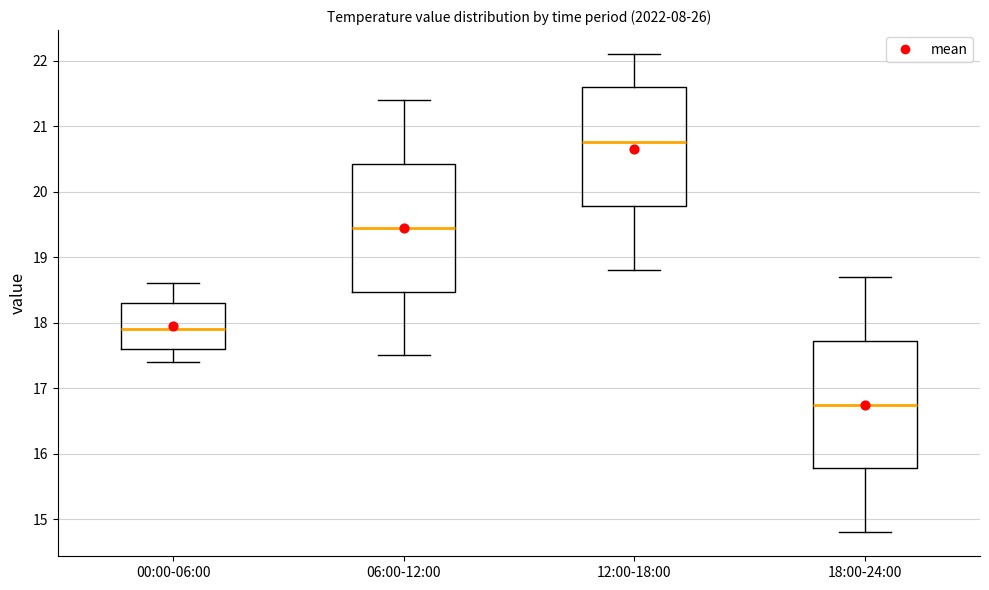

Reading left to right, read every box against the y-axis: the position of its median line, the range the box covers, and the ends of its whiskers. The values are not printed on the chart, so give them approximately, as read against the axis.

00:00-06:00: median 17.9, box 17.6 to 18.3, whiskers 17.4 to 18.6
06:00-12:00: median 19.5, box 18.5 to 20.4, whiskers 17.5 to 21.4
12:00-18:00: median 20.8, box 19.8 to 21.6, whiskers 18.8 to 22.1
18:00-24:00: median 16.8, box 15.8 to 17.7, whiskers 14.8 to 18.7